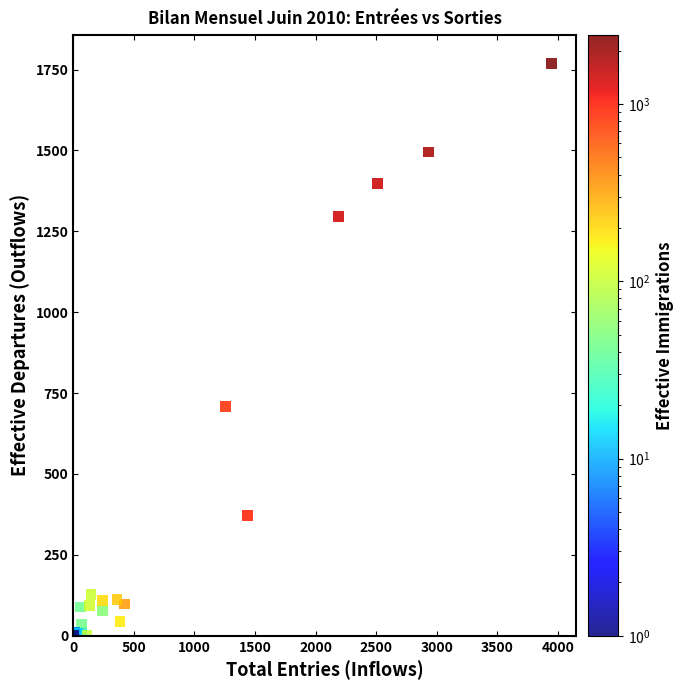

What Y value in the scatter plot is closest to 884?

709